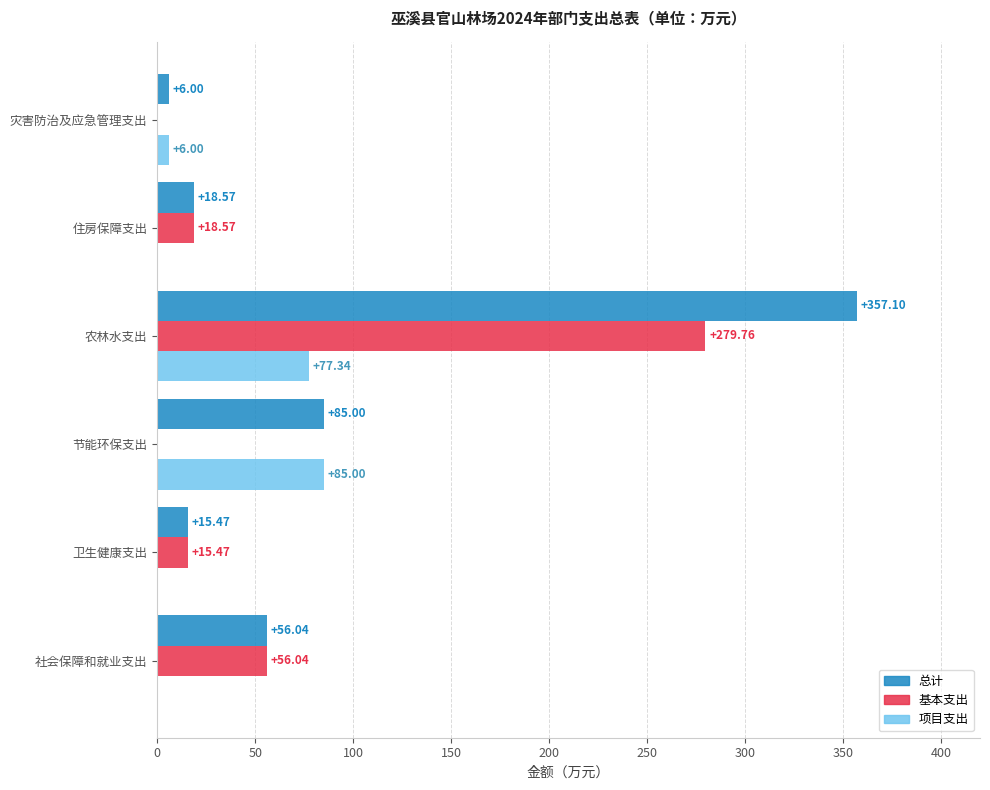

Where is 总计 nearest to the value 181?

节能环保支出